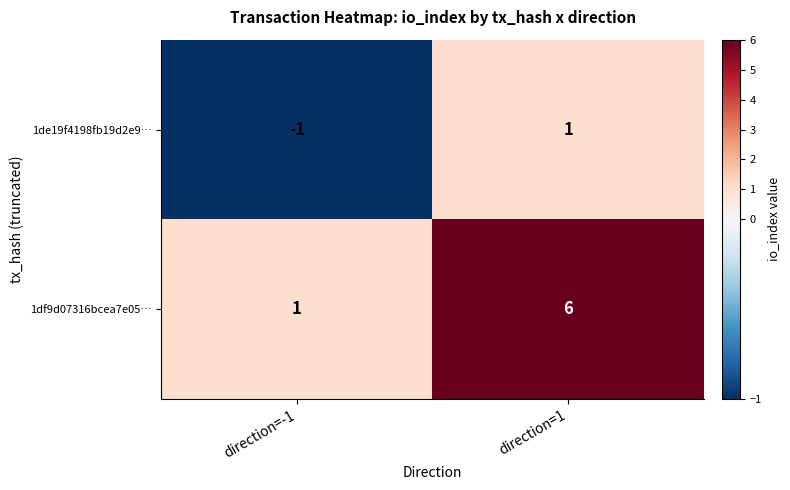

At which label is 1df9d07316bcea7e05… closest to 3?

direction=-1